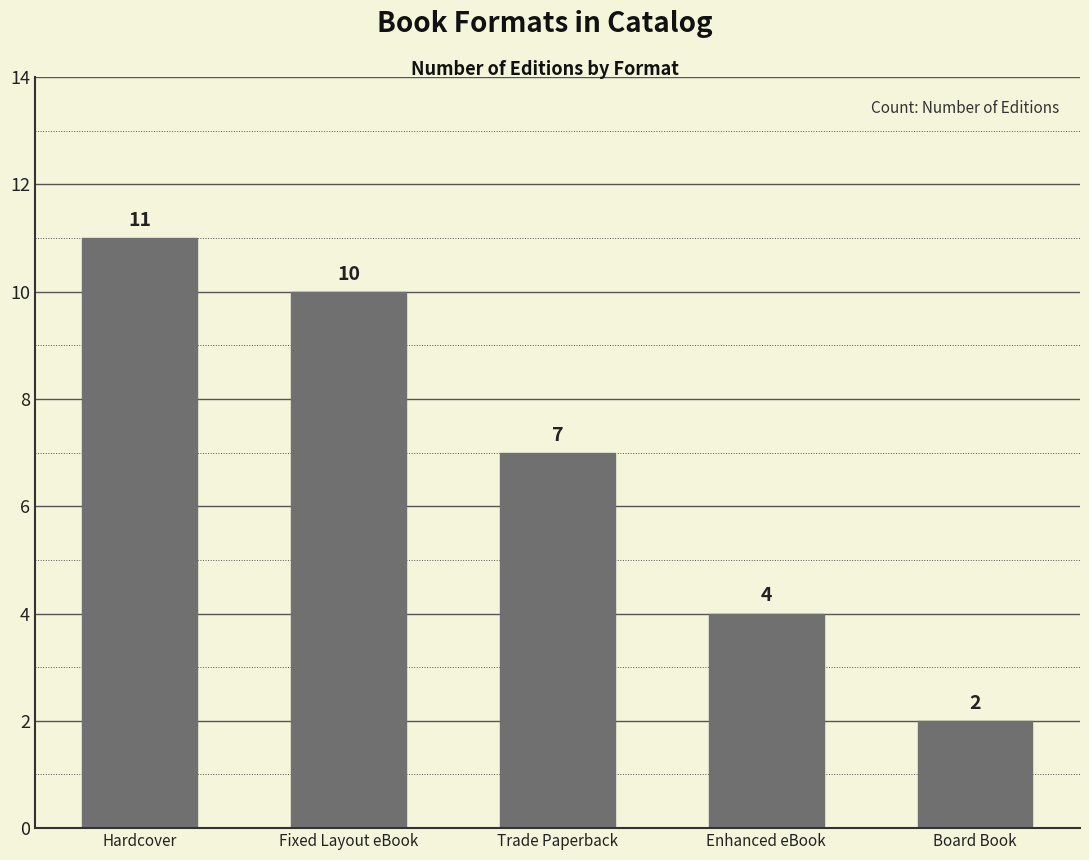

Reading left to right, extract all data points from this chart.

11	10	7	4	2